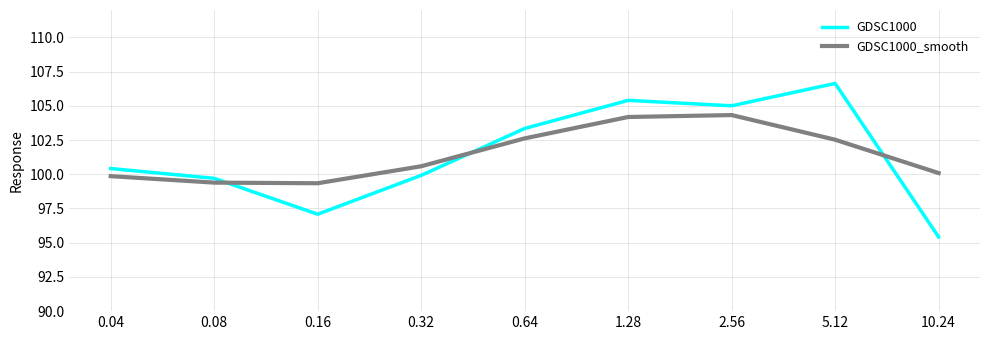

What is the total value across all series at 0.32?

200.5